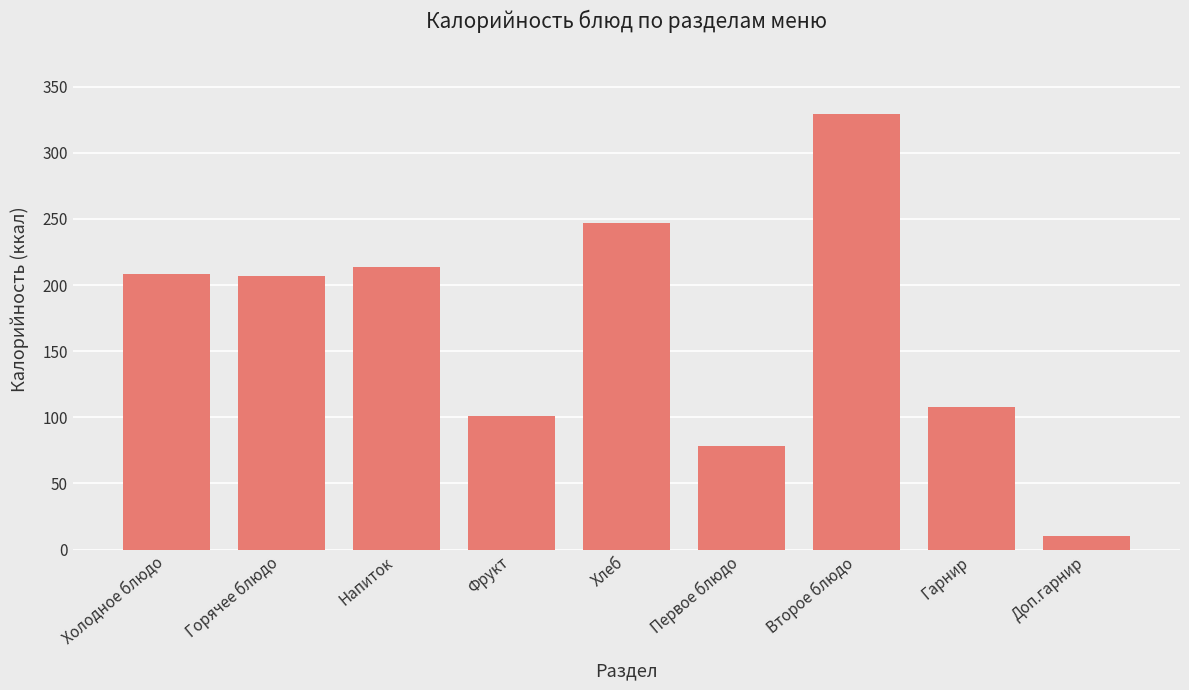

What is the sum of the values at Хлеб and Первое блюдо?

324.6